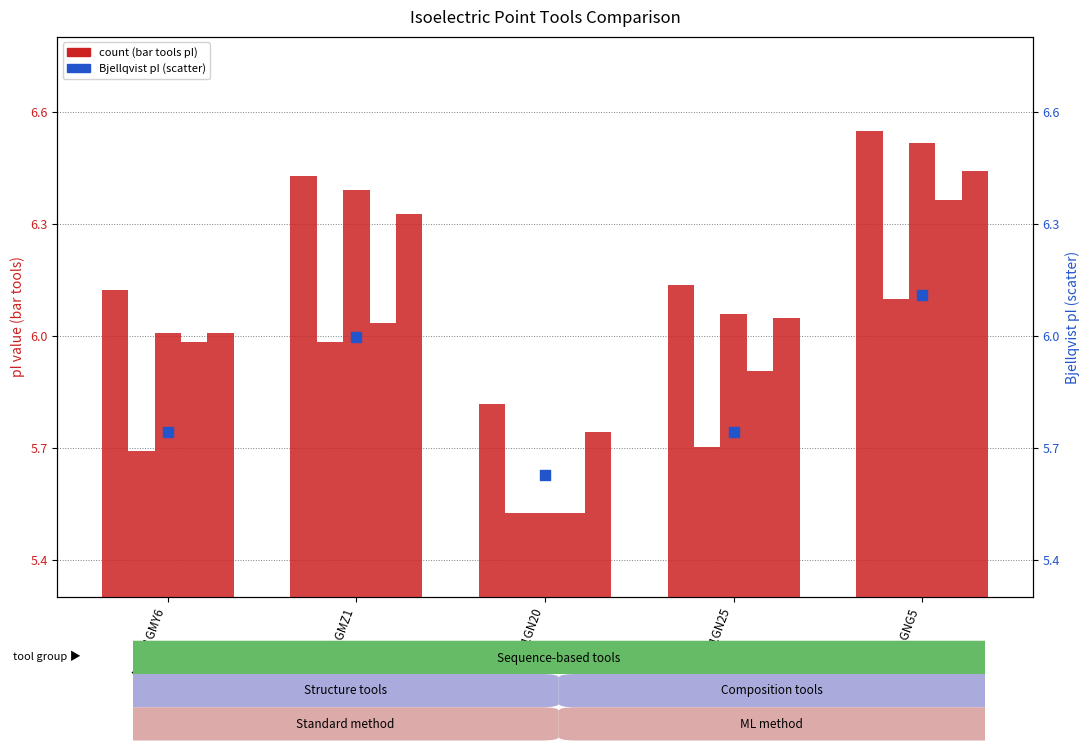

Is the value of Grimsley at A0A2P1GNG5 greater than the value of DTASelect at A0A2P1GN20?

Yes